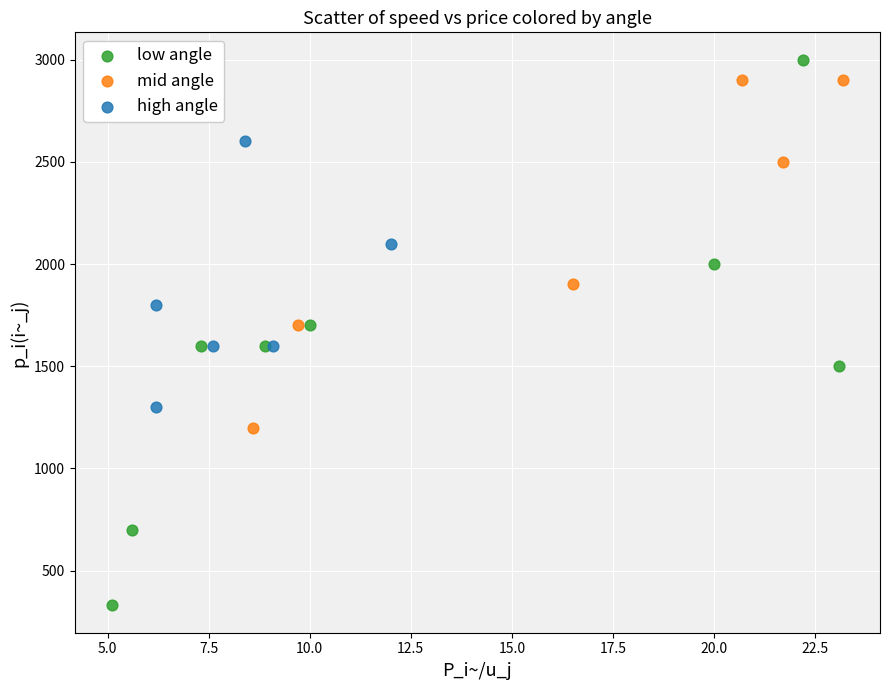

Which series reaches the minimum Y coordinate?

low angle